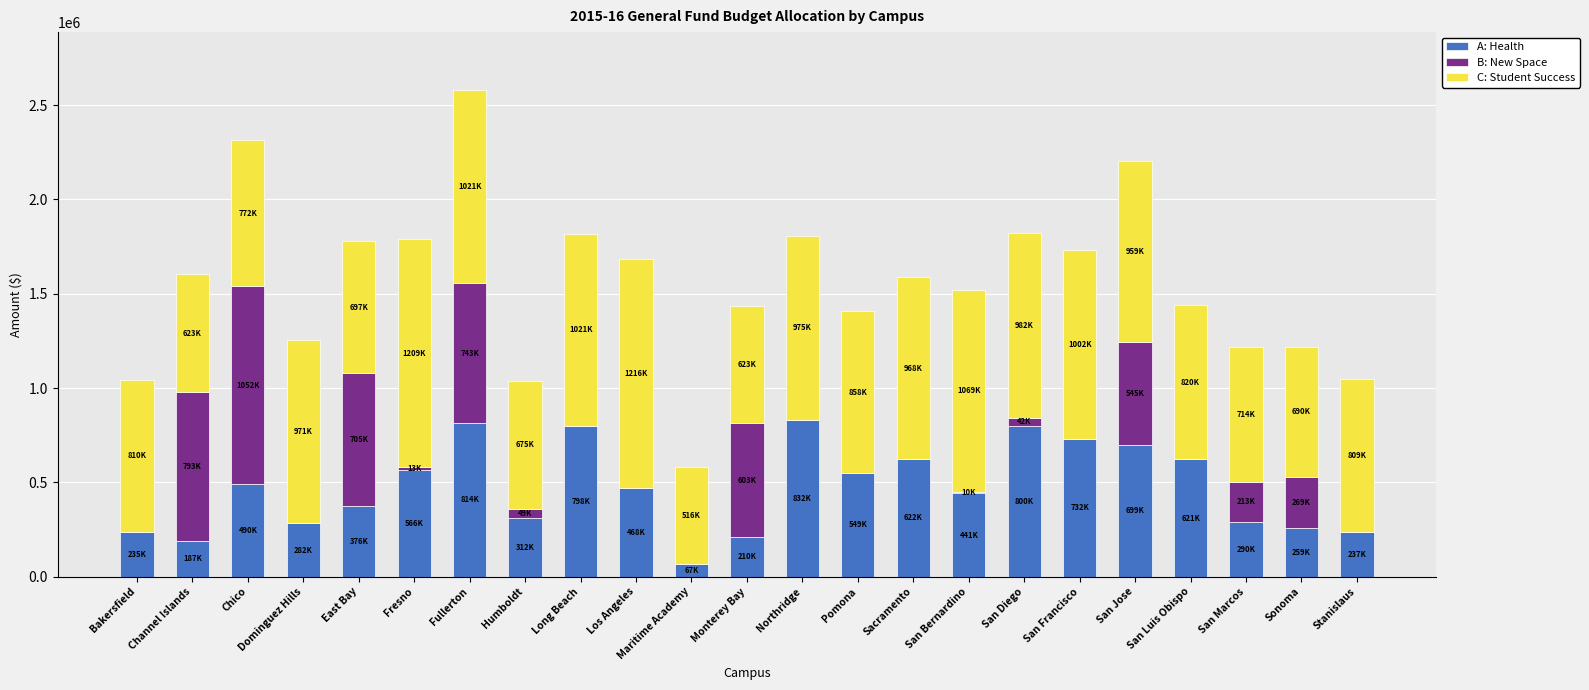

What is the total value across all series at Sacramento?

1590000